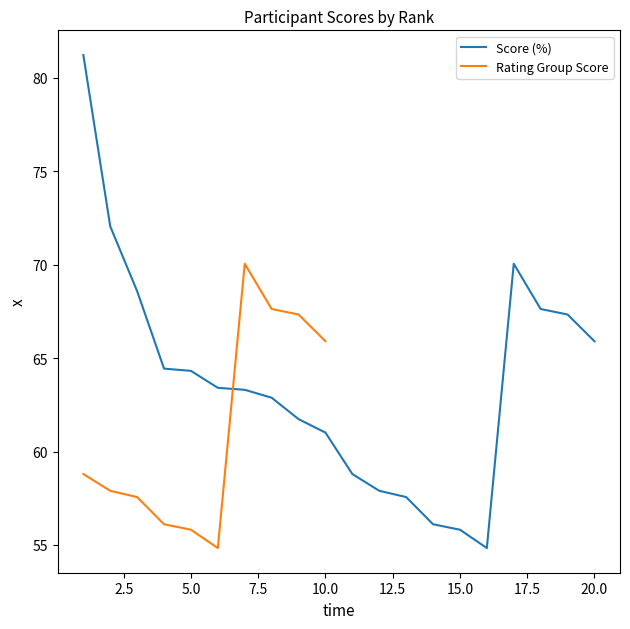

How many values exceed 63?

11